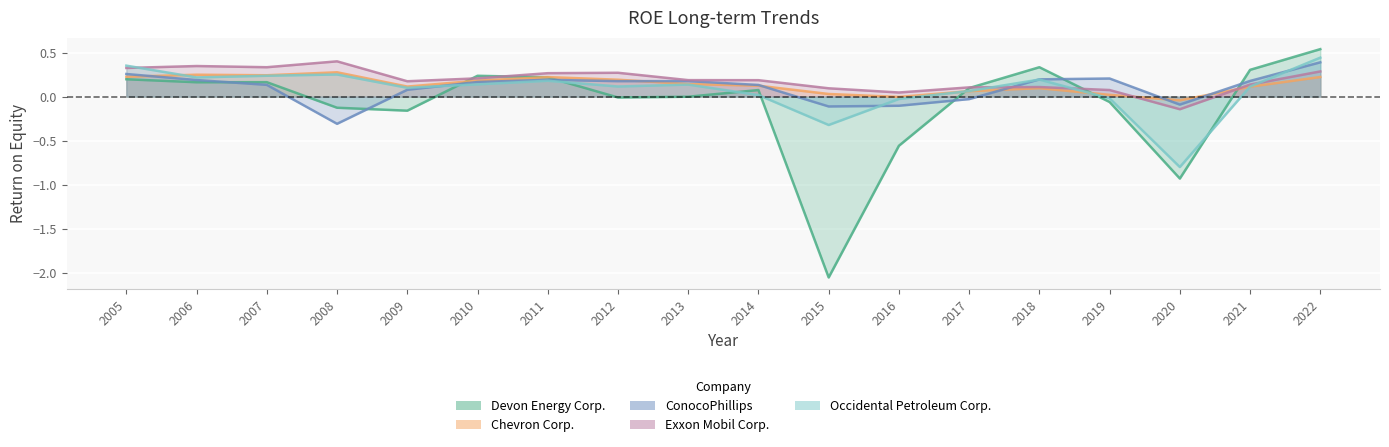

Reading left to right, transcribe all the data shown in this chart.

Devon Energy Corp.: 0.2	0.2	0.2	-0.1	-0.2	0.2	0.2	-0.0	-0.0	0.1	-2.1	-0.6	0.1	0.3	-0.1	-0.9	0.3	0.5
Chevron Corp.: 0.2	0.2	0.2	0.3	0.1	0.2	0.2	0.2	0.1	0.1	0.0	-0.0	0.1	0.1	0.0	-0.0	0.1	0.2
ConocoPhillips: 0.3	0.2	0.1	-0.3	0.1	0.2	0.2	0.2	0.2	0.1	-0.1	-0.1	-0.0	0.2	0.2	-0.1	0.2	0.4
Exxon Mobil Corp.: 0.3	0.3	0.3	0.4	0.2	0.2	0.3	0.3	0.2	0.2	0.1	0.0	0.1	0.1	0.1	-0.1	0.1	0.3
Occidental Petroleum Corp.: 0.4	0.2	0.2	0.3	0.1	0.1	0.2	0.1	0.1	0.0	-0.3	-0.0	0.1	0.2	-0.0	-0.8	0.1	0.4